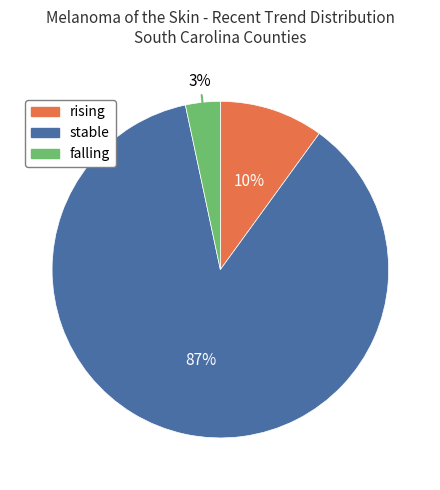

To the nearest percent, what is the difference between the rising and stable slice percentages?

77%